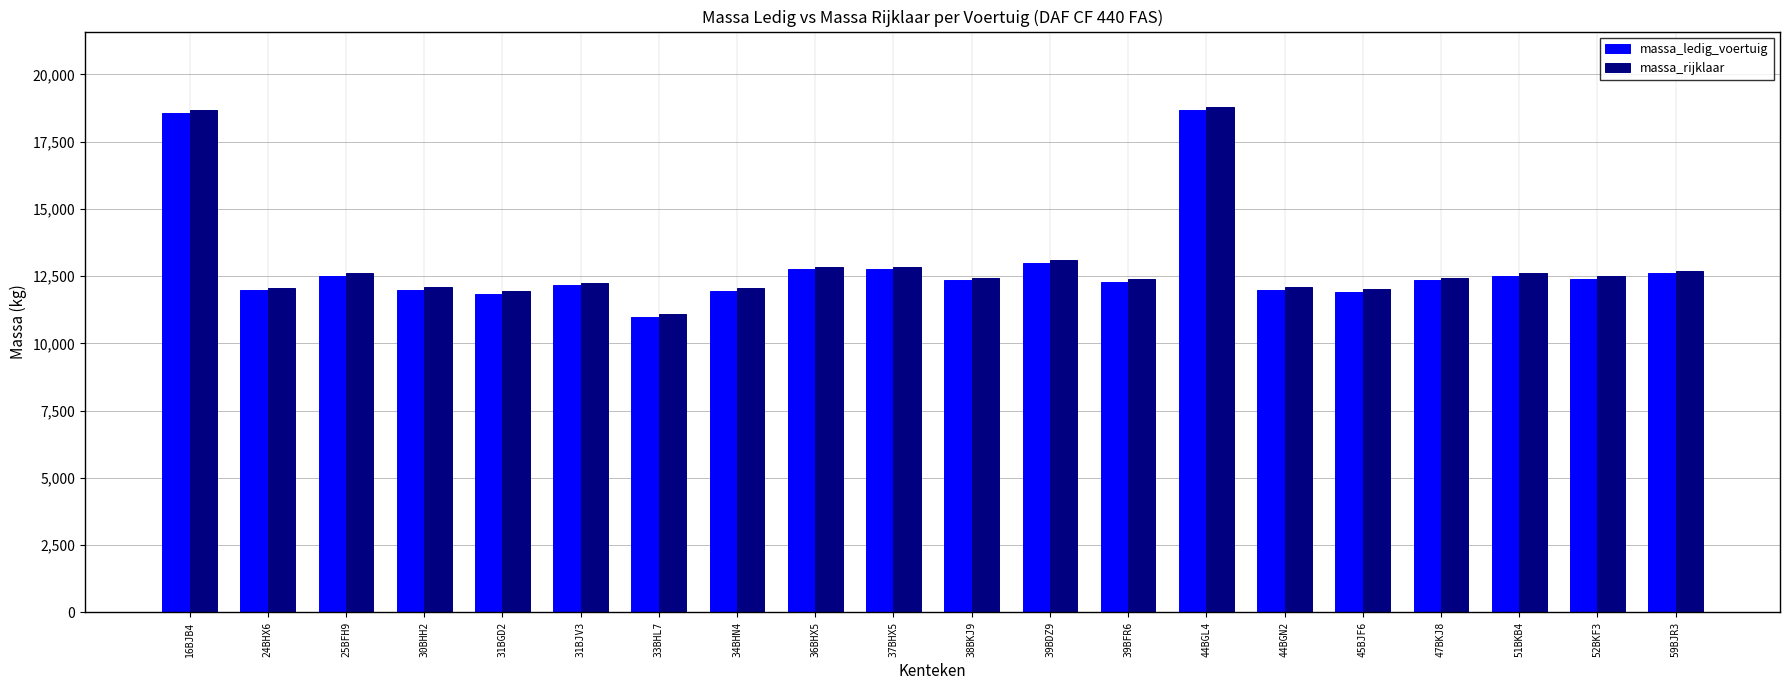

The value of massa_rijklaar at 31BGD2 is 11950. True or false?

True